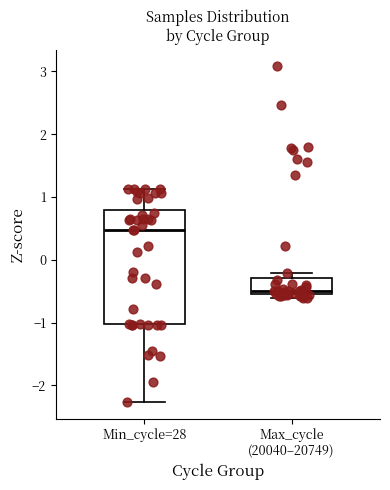

Where is the lower edge of the box for Min_cycle=28 on the y-axis? The values are not printed on the chart, so give them approximately, as read against the axis.

-1.0